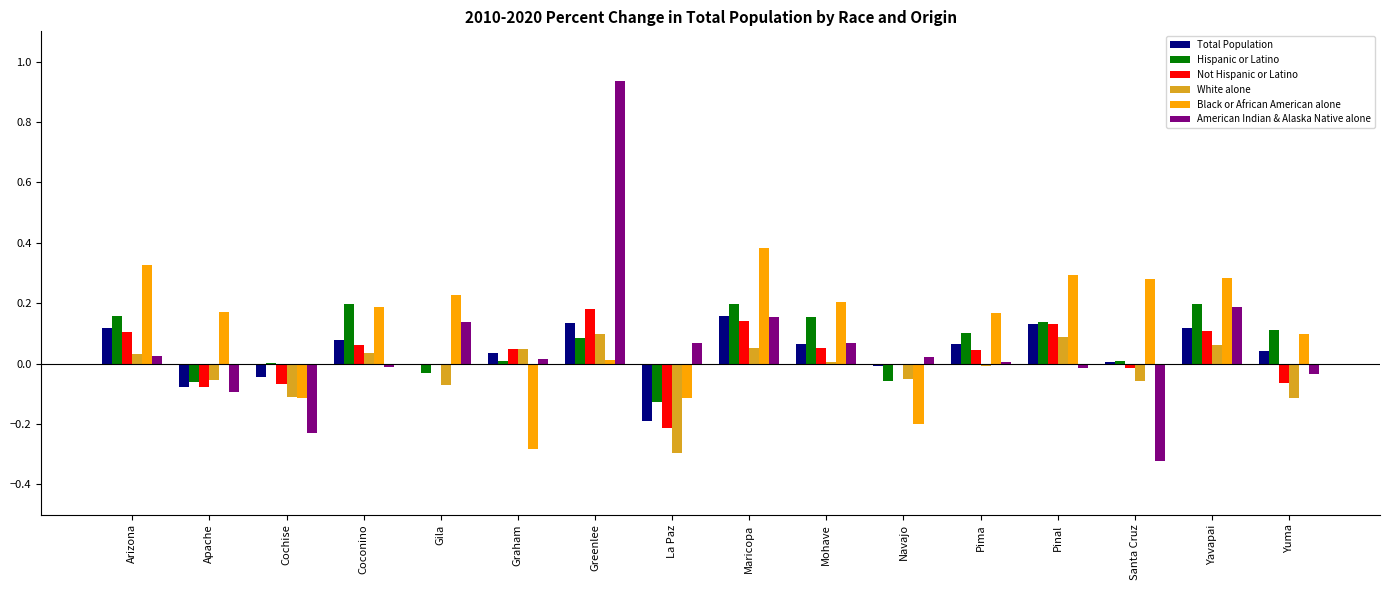

At which category is the sum across all series the highest?

Greenlee